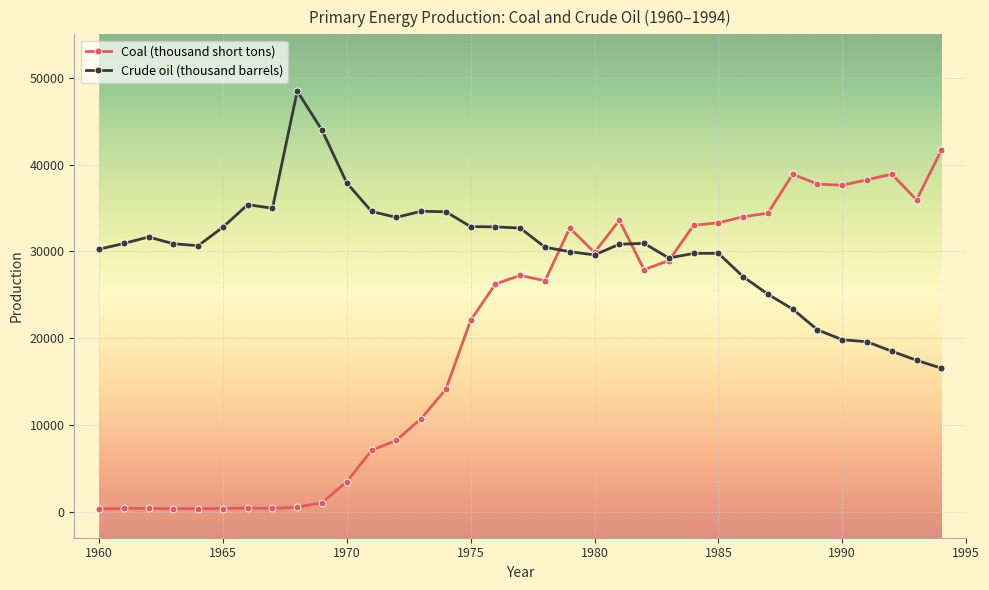

What is the sum of all Coal (thousand short tons) values?

706650